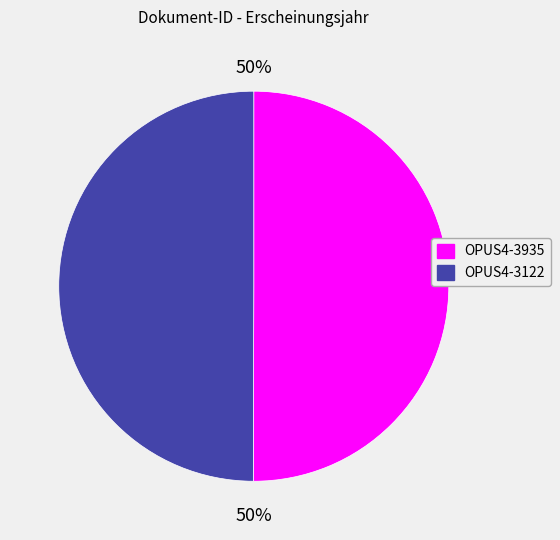

Combined, do OPUS4-3935 and OPUS4-3122 account for over 50%?

Yes